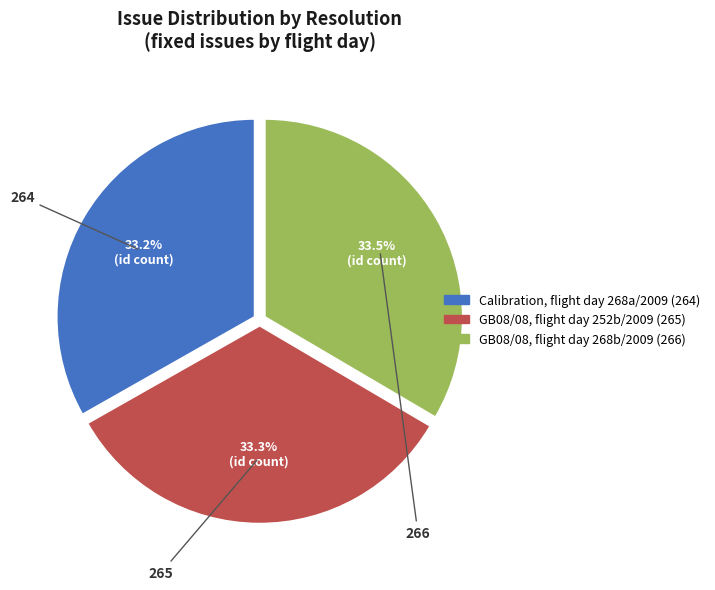

Count the number of slices in the pie.

3